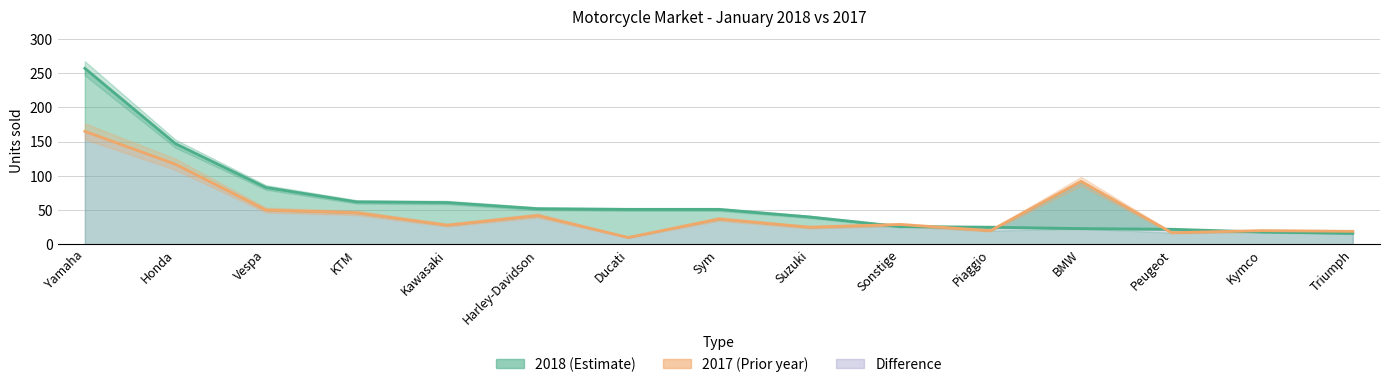

Does the chart display data point markers on the line(s)?

No